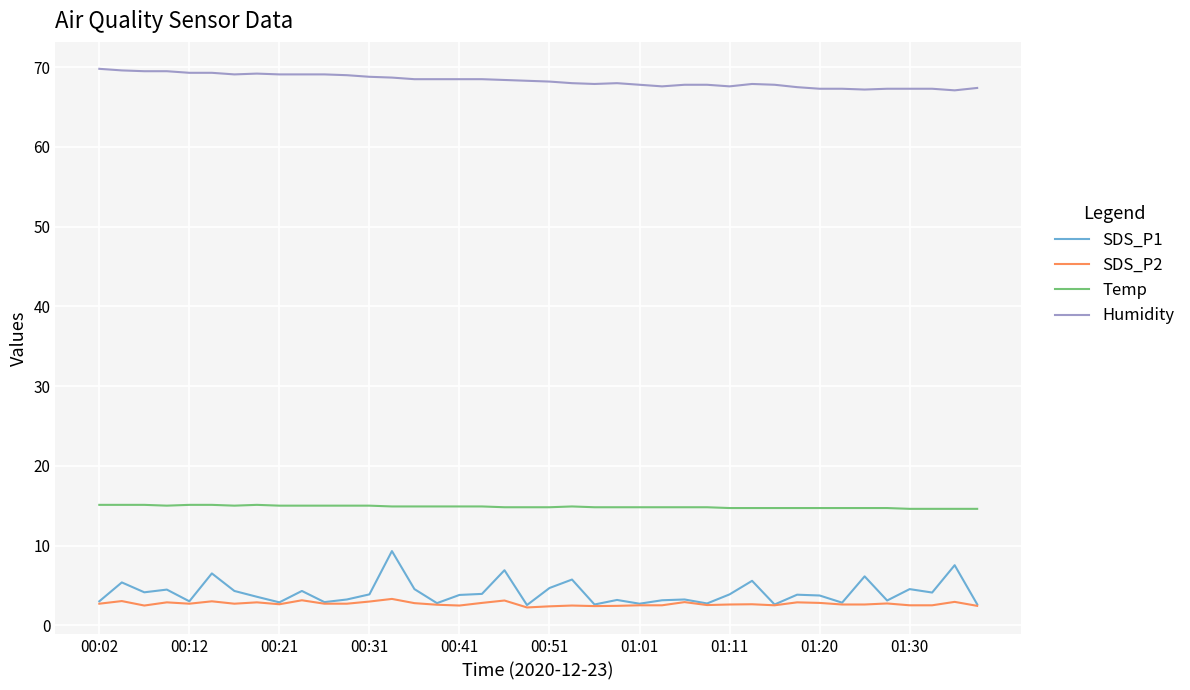

What is the maximum value shown in the chart?

69.8